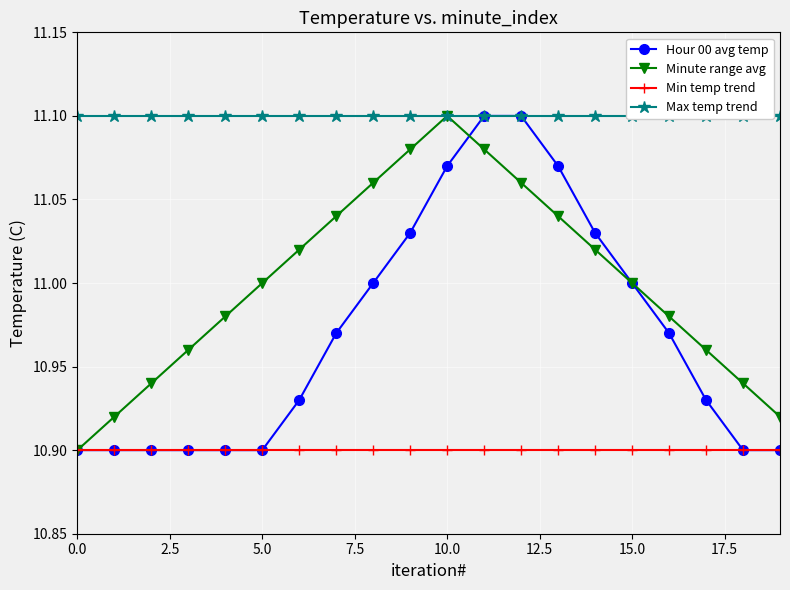

List the series in order of their peak value, highest first.

Hour 00 avg temp, Minute range avg, Max temp trend, Min temp trend